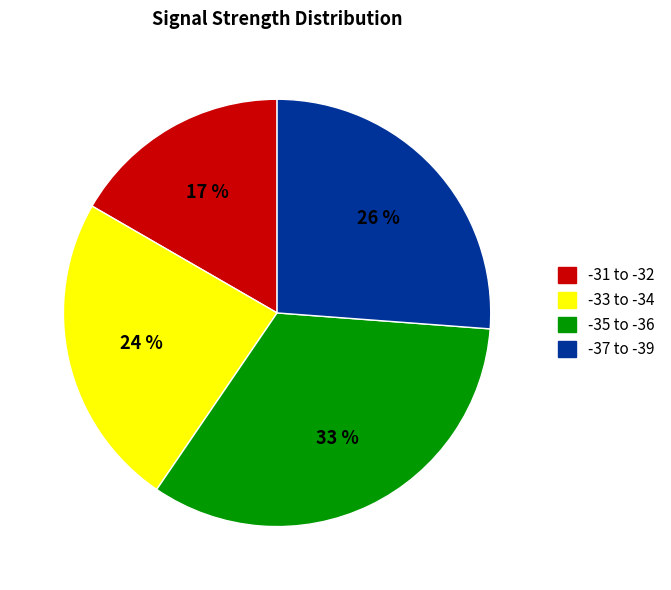

How many slices are in this pie chart?

4